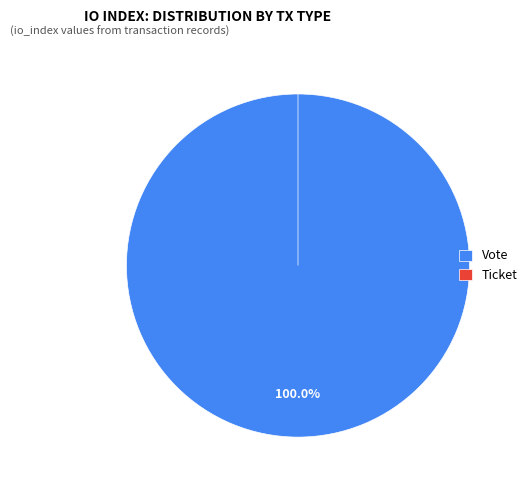

What percentage is the Vote slice, to the nearest percent?

100%